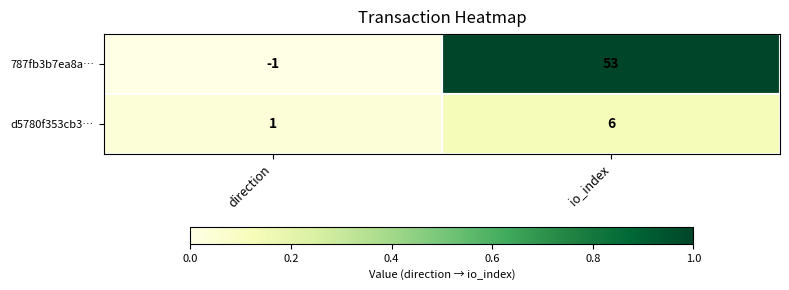

Which series changed the most between direction and io_index?

787fb3b7ea8a…